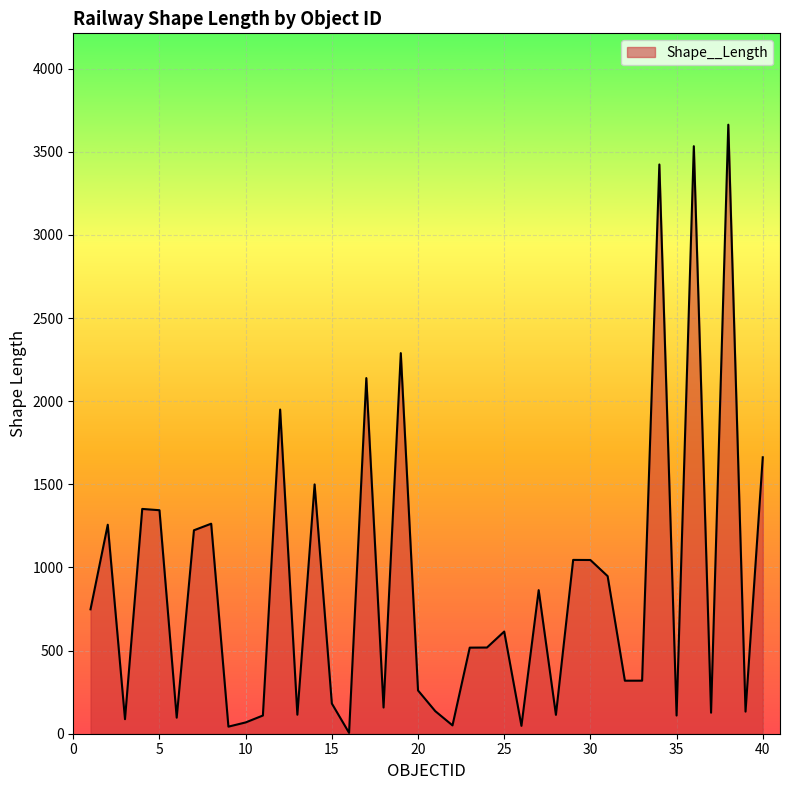

What is the difference between the maximum and minimum values?

3658.0